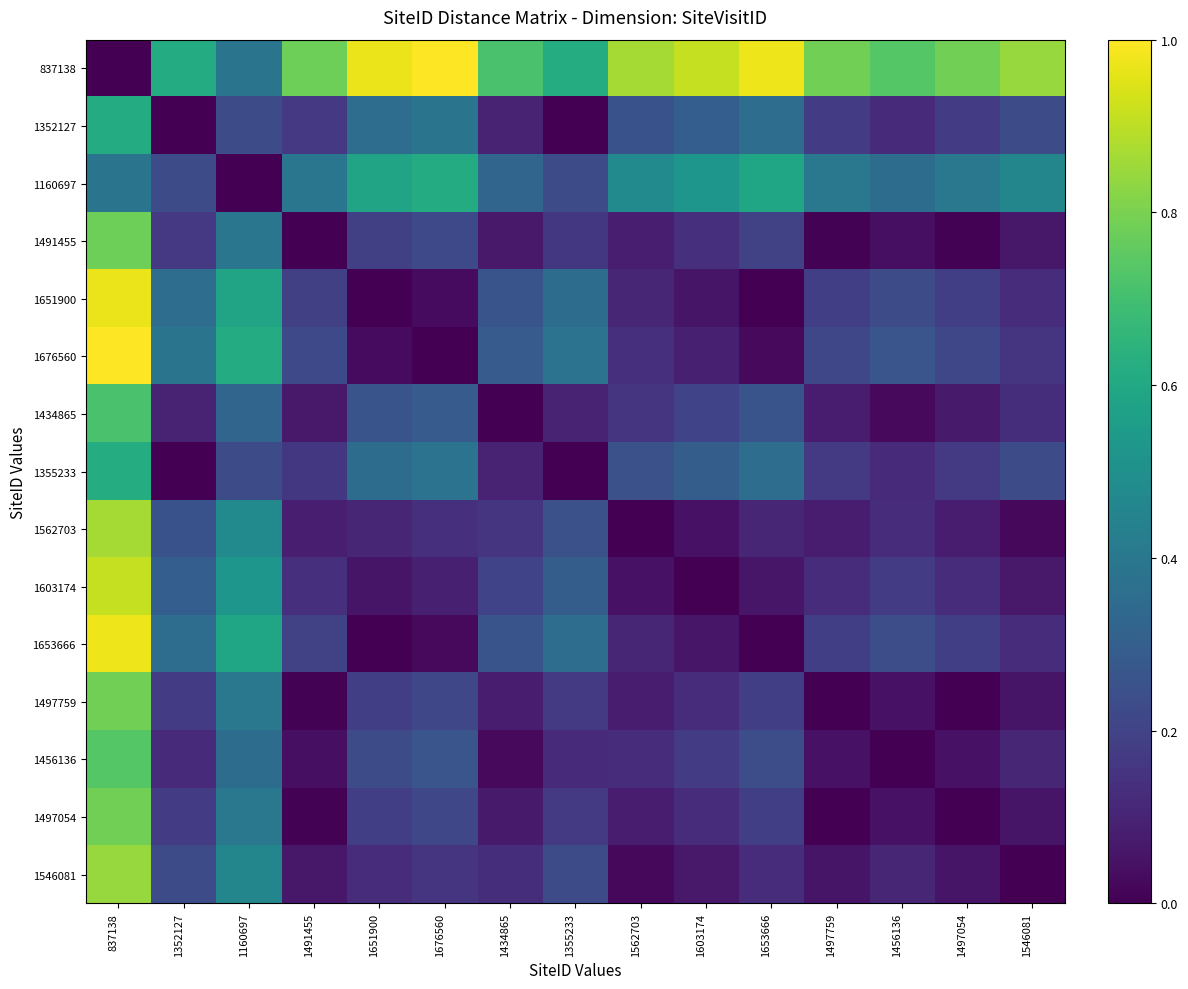

Reading right to left, transcribe all the data shown in this chart.

837138: 1546081=0.8	1497054=0.8	1456136=0.7	1497759=0.8	1653666=1.0	1603174=0.9	1562703=0.9	1355233=0.6	1434865=0.7	1676560=1.0	1651900=1.0	1491455=0.8	1160697=0.4	1352127=0.6	837138=0.0
1352127: 1546081=0.2	1497054=0.2	1456136=0.1	1497759=0.2	1653666=0.4	1603174=0.3	1562703=0.3	1355233=0.0	1434865=0.1	1676560=0.4	1651900=0.4	1491455=0.2	1160697=0.2	1352127=0.0	837138=0.6
1160697: 1546081=0.5	1497054=0.4	1456136=0.4	1497759=0.4	1653666=0.6	1603174=0.5	1562703=0.5	1355233=0.2	1434865=0.3	1676560=0.6	1651900=0.6	1491455=0.4	1160697=0.0	1352127=0.2	837138=0.4
1491455: 1546081=0.1	1497054=0.0	1456136=0.0	1497759=0.0	1653666=0.2	1603174=0.1	1562703=0.1	1355233=0.2	1434865=0.1	1676560=0.2	1651900=0.2	1491455=0.0	1160697=0.4	1352127=0.2	837138=0.8
1651900: 1546081=0.1	1497054=0.2	1456136=0.2	1497759=0.2	1653666=0.0	1603174=0.1	1562703=0.1	1355233=0.4	1434865=0.3	1676560=0.0	1651900=0.0	1491455=0.2	1160697=0.6	1352127=0.4	837138=1.0
1676560: 1546081=0.2	1497054=0.2	1456136=0.3	1497759=0.2	1653666=0.0	1603174=0.1	1562703=0.1	1355233=0.4	1434865=0.3	1676560=0.0	1651900=0.0	1491455=0.2	1160697=0.6	1352127=0.4	837138=1.0
1434865: 1546081=0.1	1497054=0.1	1456136=0.0	1497759=0.1	1653666=0.3	1603174=0.2	1562703=0.2	1355233=0.1	1434865=0.0	1676560=0.3	1651900=0.3	1491455=0.1	1160697=0.3	1352127=0.1	837138=0.7
1355233: 1546081=0.2	1497054=0.2	1456136=0.1	1497759=0.2	1653666=0.4	1603174=0.3	1562703=0.2	1355233=0.0	1434865=0.1	1676560=0.4	1651900=0.4	1491455=0.2	1160697=0.2	1352127=0.0	837138=0.6
1562703: 1546081=0.0	1497054=0.1	1456136=0.1	1497759=0.1	1653666=0.1	1603174=0.0	1562703=0.0	1355233=0.2	1434865=0.2	1676560=0.1	1651900=0.1	1491455=0.1	1160697=0.5	1352127=0.3	837138=0.9
1603174: 1546081=0.1	1497054=0.1	1456136=0.2	1497759=0.1	1653666=0.1	1603174=0.0	1562703=0.0	1355233=0.3	1434865=0.2	1676560=0.1	1651900=0.1	1491455=0.1	1160697=0.5	1352127=0.3	837138=0.9
1653666: 1546081=0.1	1497054=0.2	1456136=0.2	1497759=0.2	1653666=0.0	1603174=0.1	1562703=0.1	1355233=0.4	1434865=0.3	1676560=0.0	1651900=0.0	1491455=0.2	1160697=0.6	1352127=0.4	837138=1.0
1497759: 1546081=0.1	1497054=0.0	1456136=0.0	1497759=0.0	1653666=0.2	1603174=0.1	1562703=0.1	1355233=0.2	1434865=0.1	1676560=0.2	1651900=0.2	1491455=0.0	1160697=0.4	1352127=0.2	837138=0.8
1456136: 1546081=0.1	1497054=0.0	1456136=0.0	1497759=0.0	1653666=0.2	1603174=0.2	1562703=0.1	1355233=0.1	1434865=0.0	1676560=0.3	1651900=0.2	1491455=0.0	1160697=0.4	1352127=0.1	837138=0.7
1497054: 1546081=0.1	1497054=0.0	1456136=0.0	1497759=0.0	1653666=0.2	1603174=0.1	1562703=0.1	1355233=0.2	1434865=0.1	1676560=0.2	1651900=0.2	1491455=0.0	1160697=0.4	1352127=0.2	837138=0.8
1546081: 1546081=0.0	1497054=0.1	1456136=0.1	1497759=0.1	1653666=0.1	1603174=0.1	1562703=0.0	1355233=0.2	1434865=0.1	1676560=0.2	1651900=0.1	1491455=0.1	1160697=0.5	1352127=0.2	837138=0.8